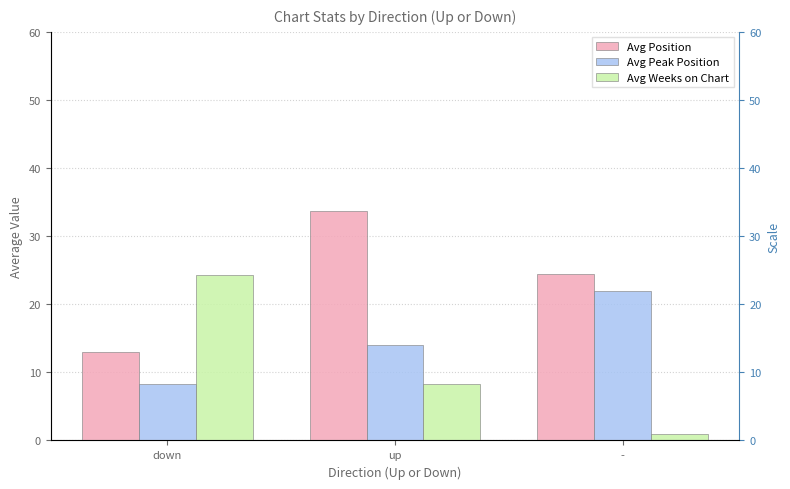

How many groups of bars are there?

3